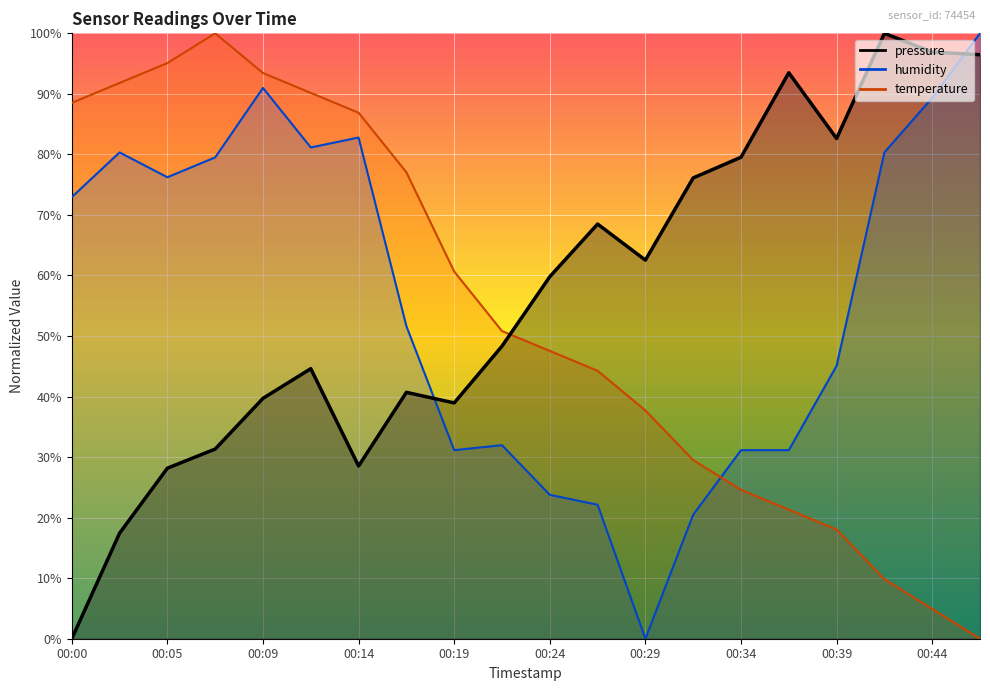

True or false: pressure and humidity cross at least once.

True